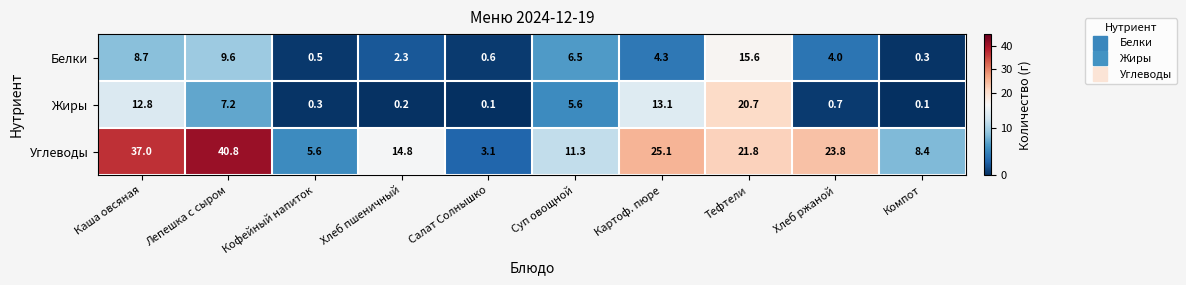

At which label does Жиры first exceed 5?

Каша овсяная